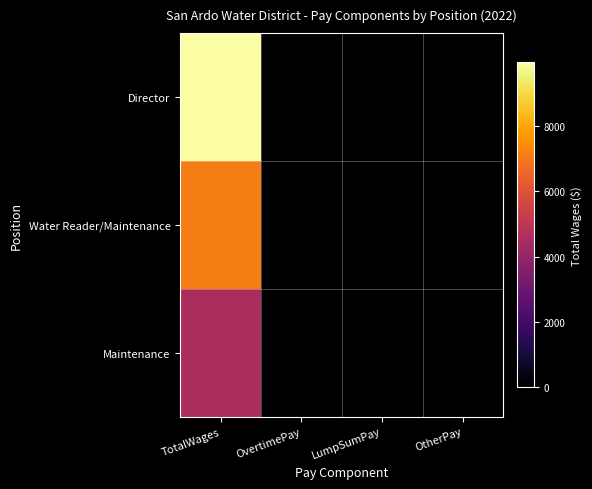

List the series in order of their overall mean, highest first.

Director, Water Reader/Maintenance, Maintenance